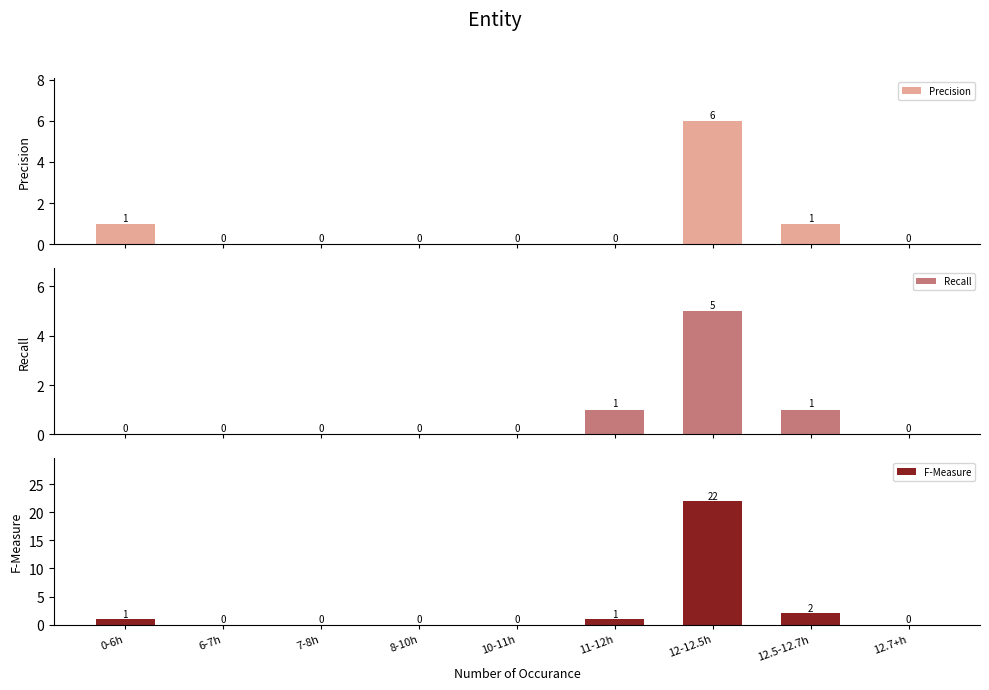

What are all the series names shown in the legend?

Precision, Recall, F-Measure